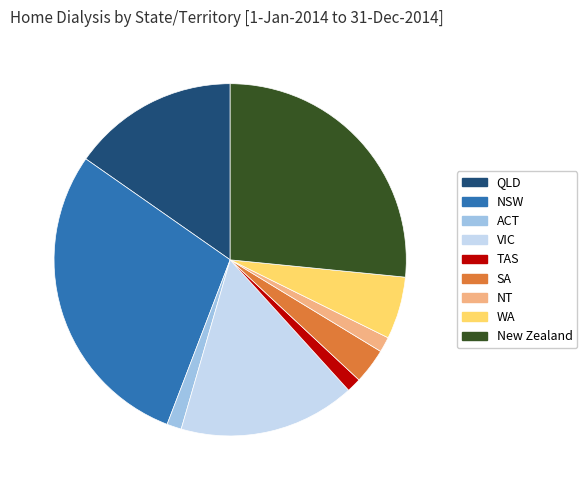

Is QLD the majority of the pie?

No